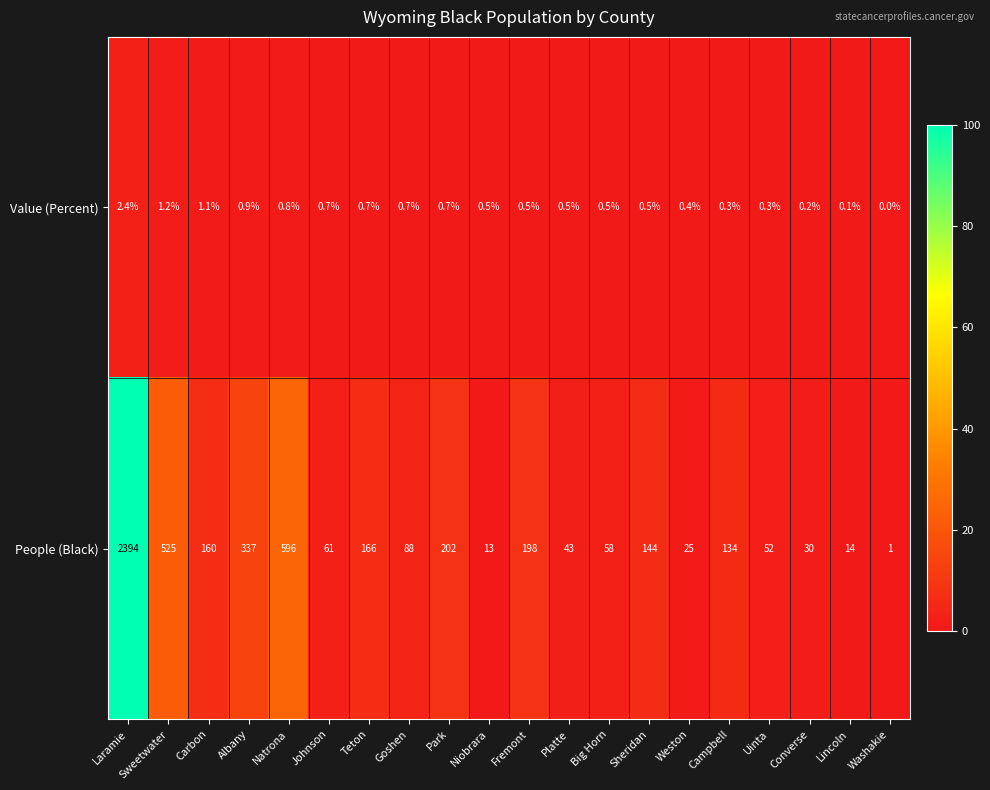

List the series in order of their peak value, lowest first.

Value (Percent), People (Black)